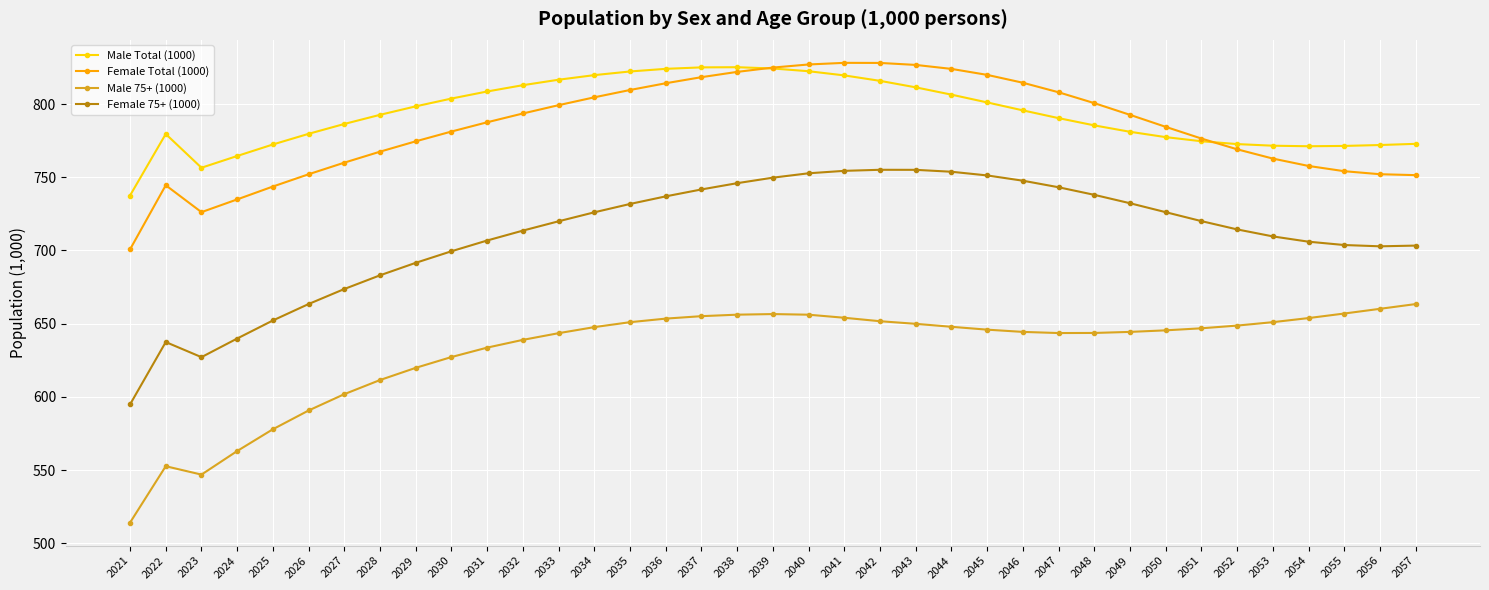

What is the total value across all series at 2049?

2950.3